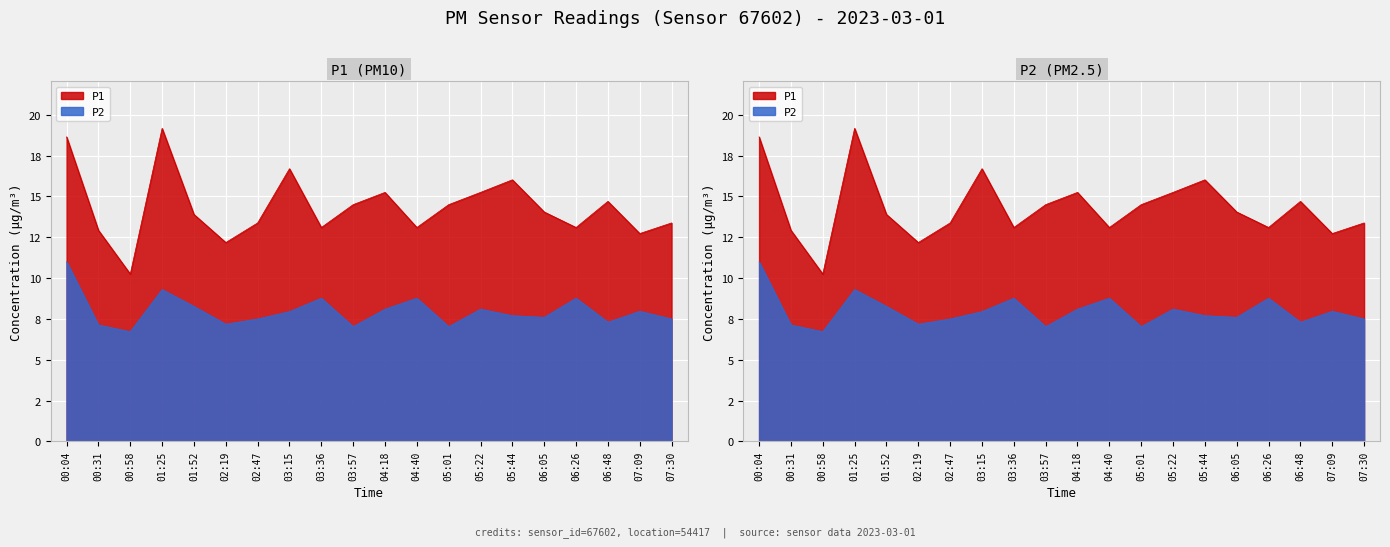

At which category is the sum across all series the highest?

00:04